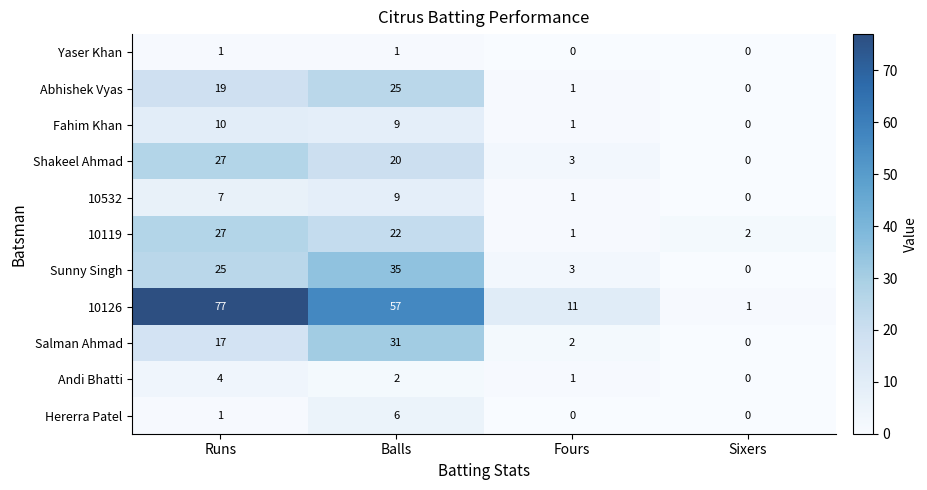

What is the difference between the maximum and second lowest values in the Hererra Patel series?

6